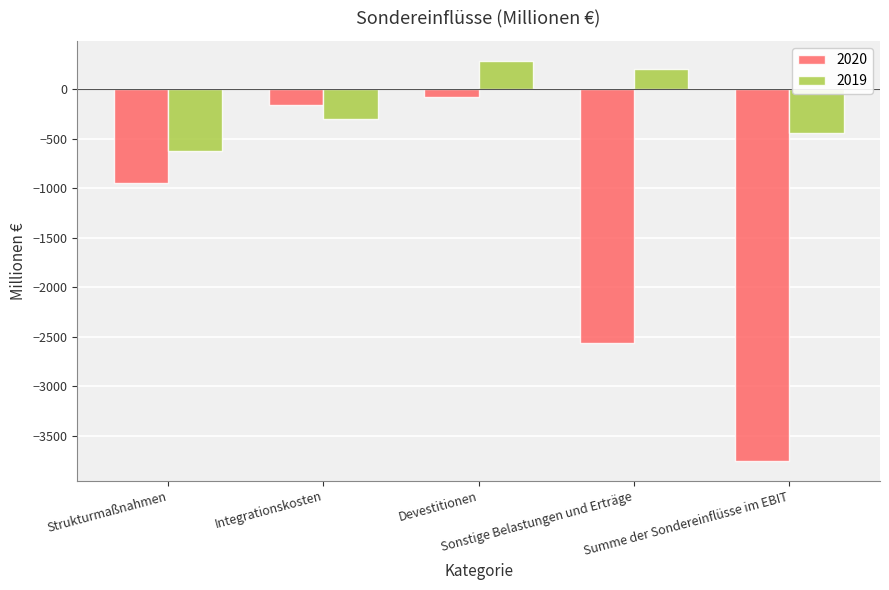

At Integrationskosten, list the series in order from smallest to largest.

2019, 2020